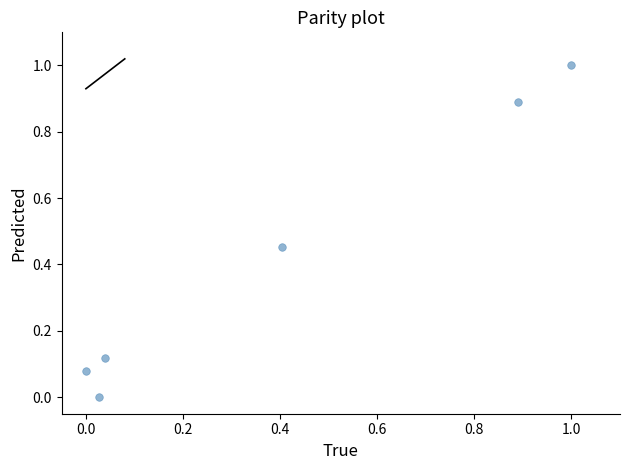

What is the range of X values (max minus min)?

1.0